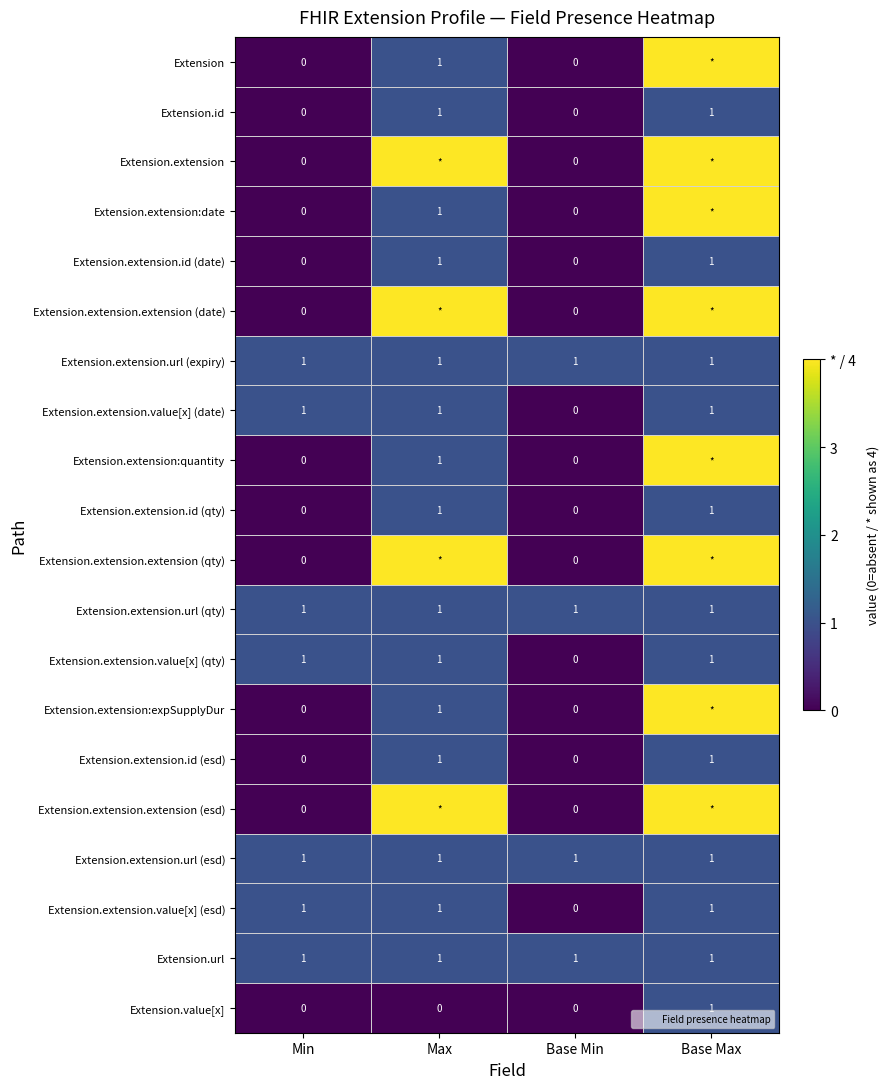

At which category does the chart reach its peak across all series?

Base Max